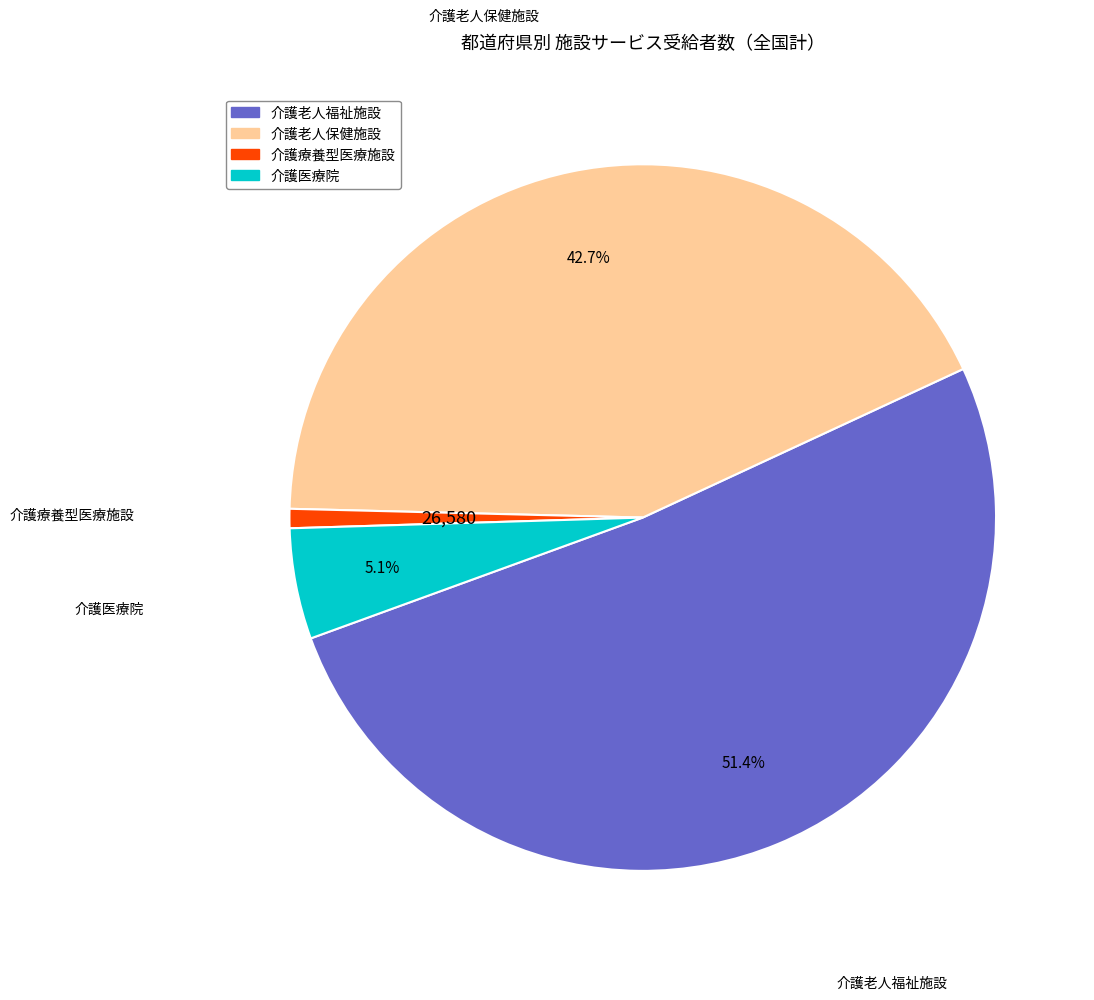

Is it true that 介護医療院 is 19% of the pie?

False